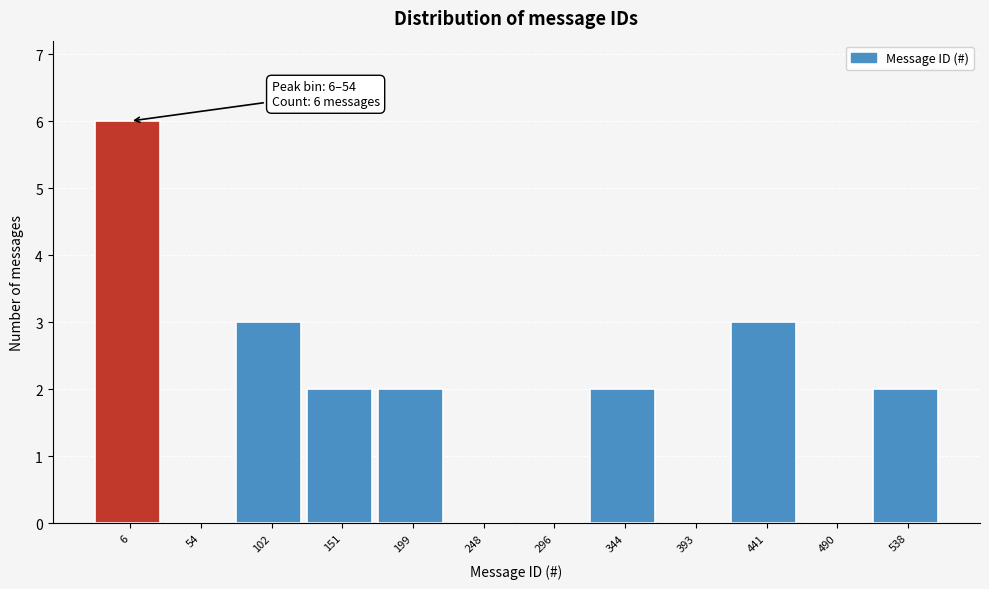

Reading right to left, list all the values displayed in this chart.

538=2	490=0	441=3	393=0	344=2	296=0	248=0	199=2	151=2	102=3	54=0	6=6